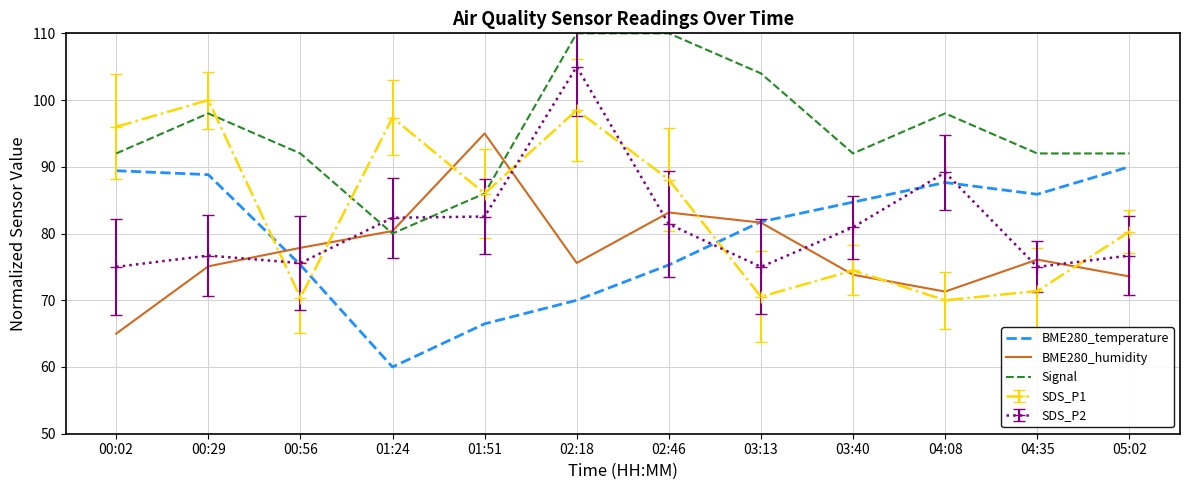

True or false: Signal and BME280_temperature cross at least once.

False